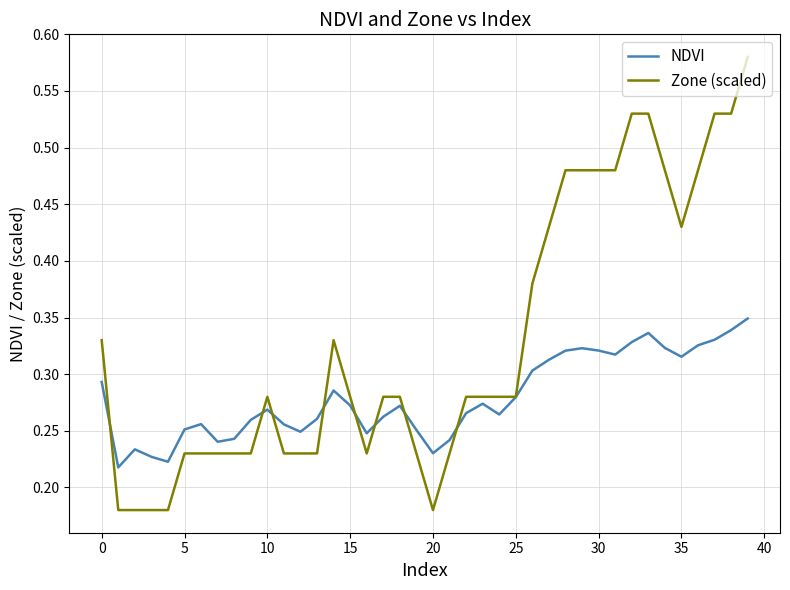

Which series has the largest total across all categories?

Zone (scaled)